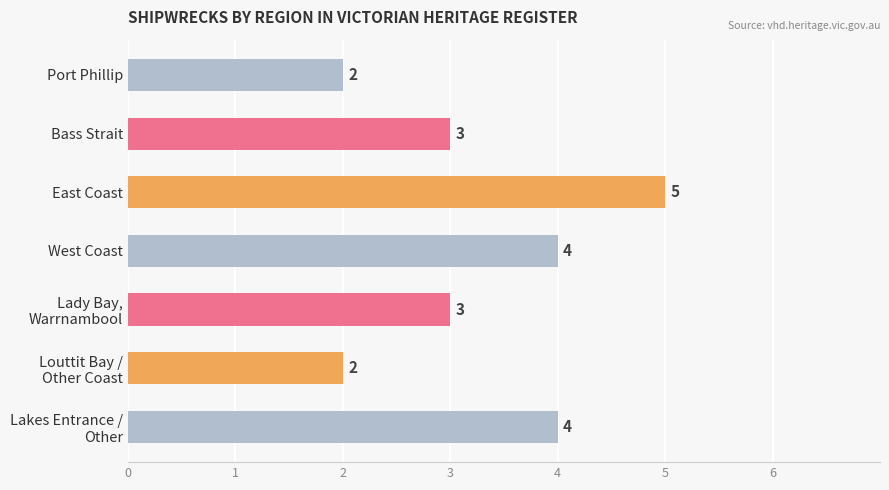

Which label corresponds to the largest value in the chart?

East Coast